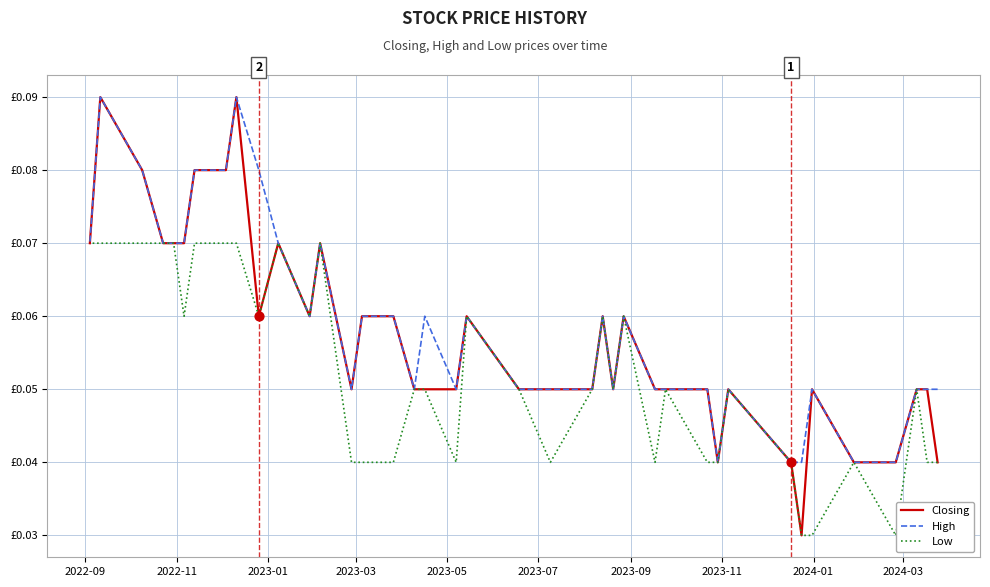

Is the value of Low at 2024-01 greater than the value of Closing at 23?

No